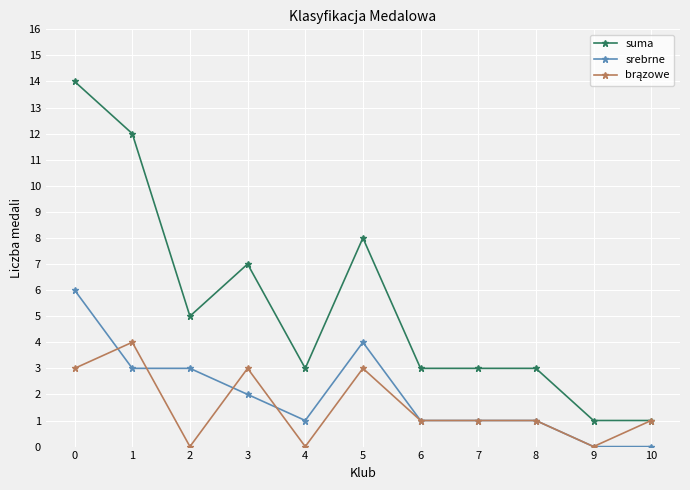

What is the value of the suma point at the 4th from the left?

7